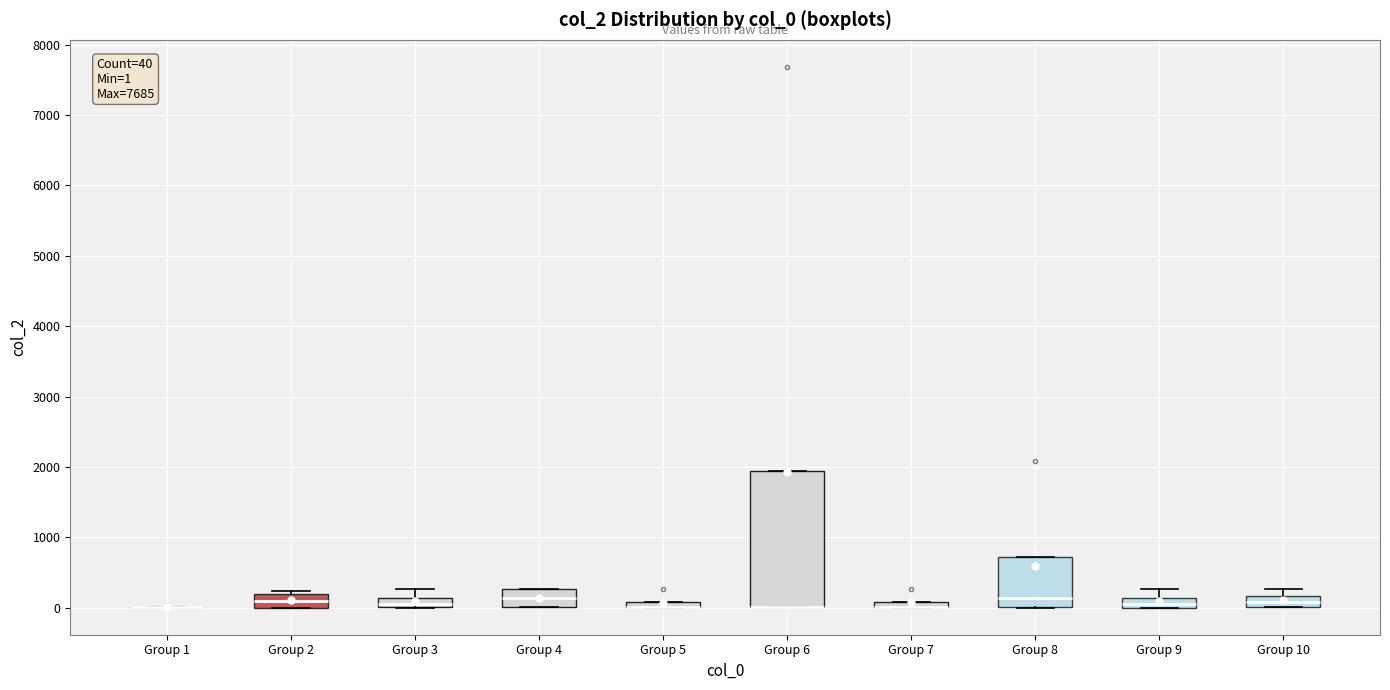

Comparing the boxes themselves (not the whiskers), which one is the tallest?

Group 6